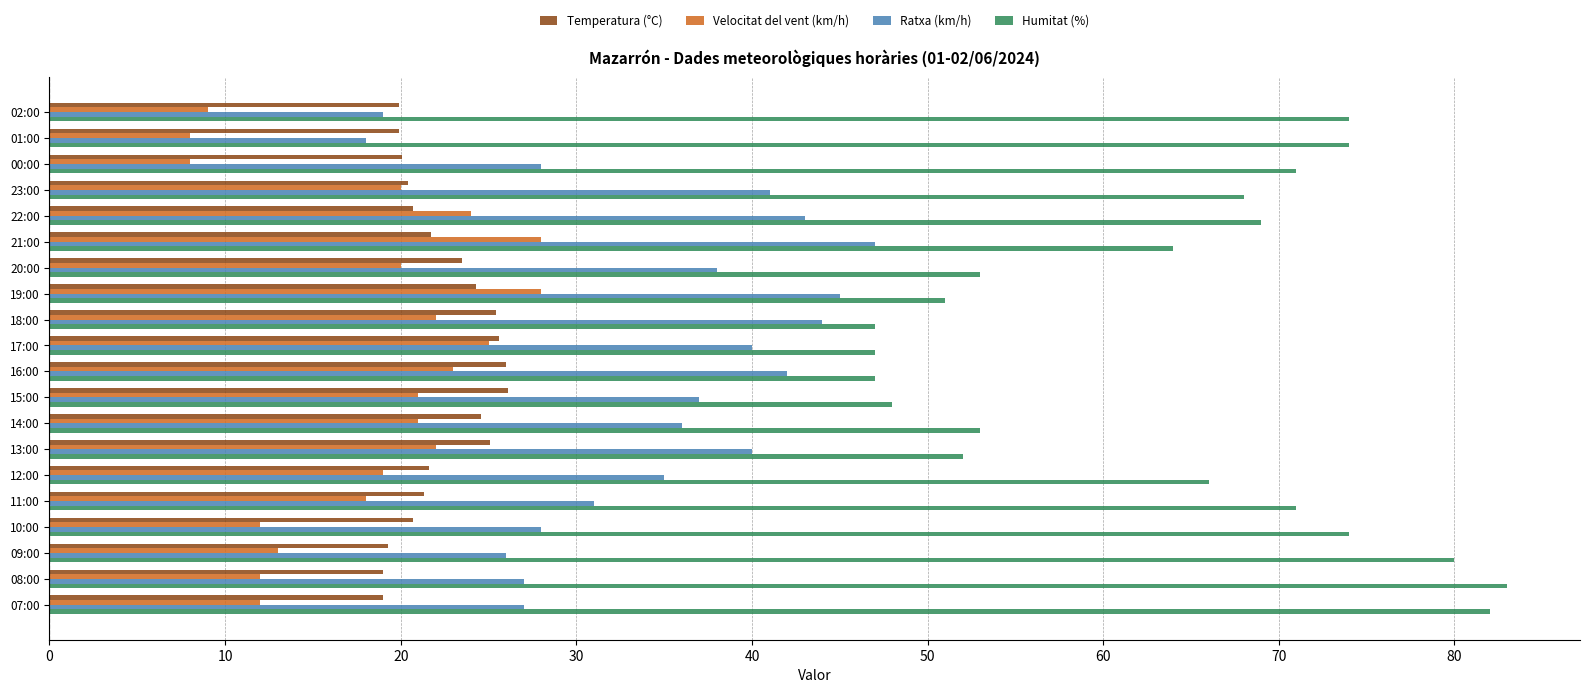

Rank the series at 21:00 from lowest to highest value.

Temperatura (°C), Velocitat del vent (km/h), Ratxa (km/h), Humitat (%)